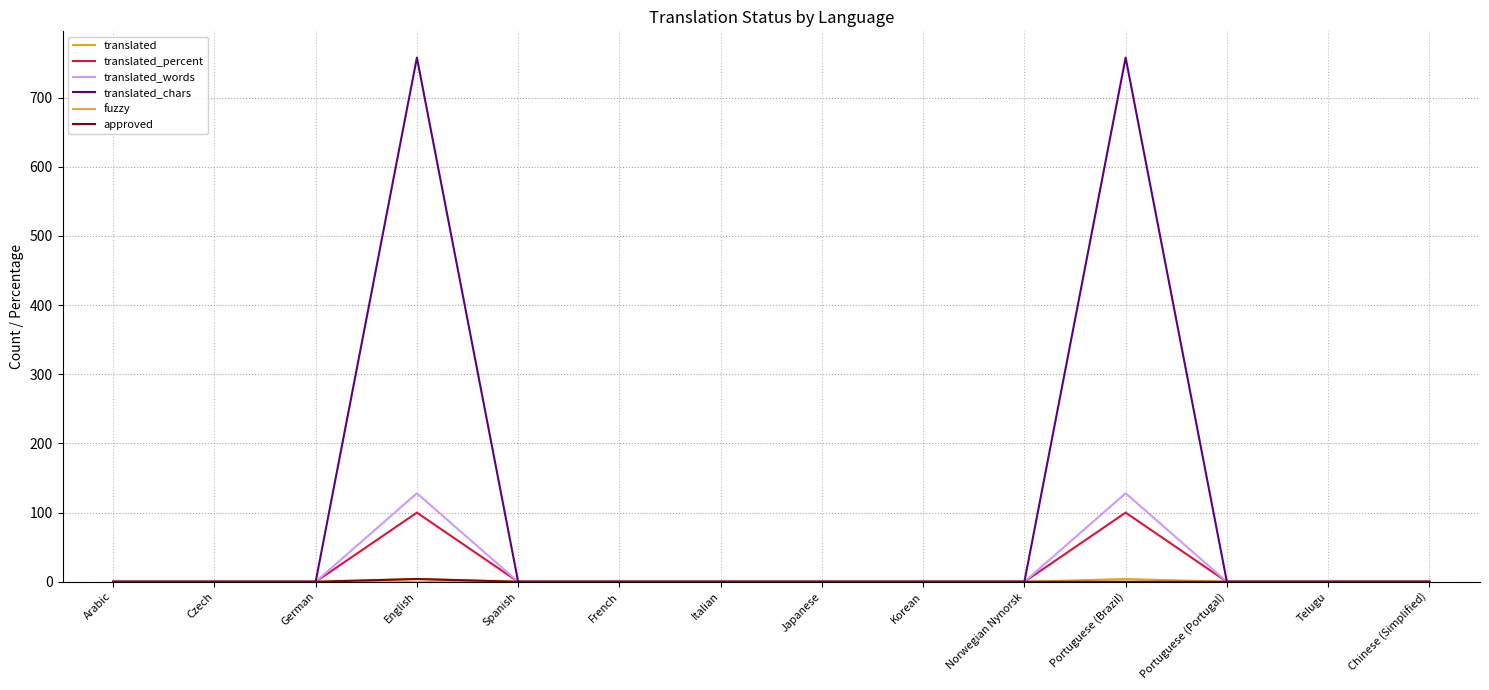

What is the maximum value shown in the chart?

758